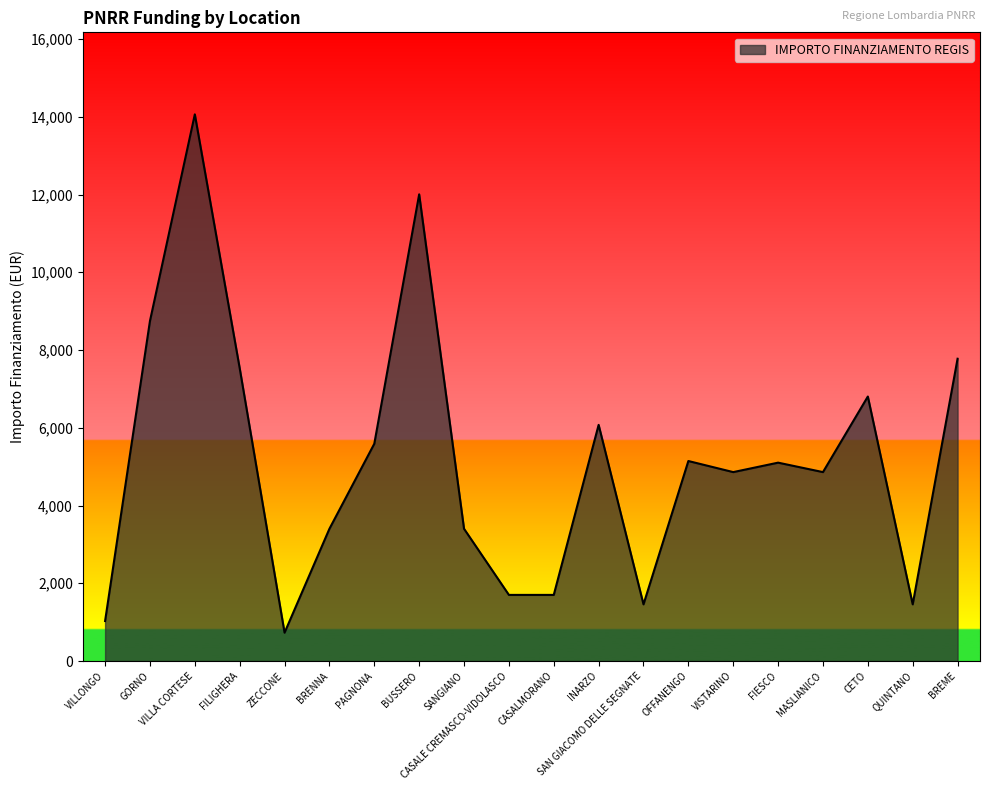

What is the minimum value shown in the chart?

729